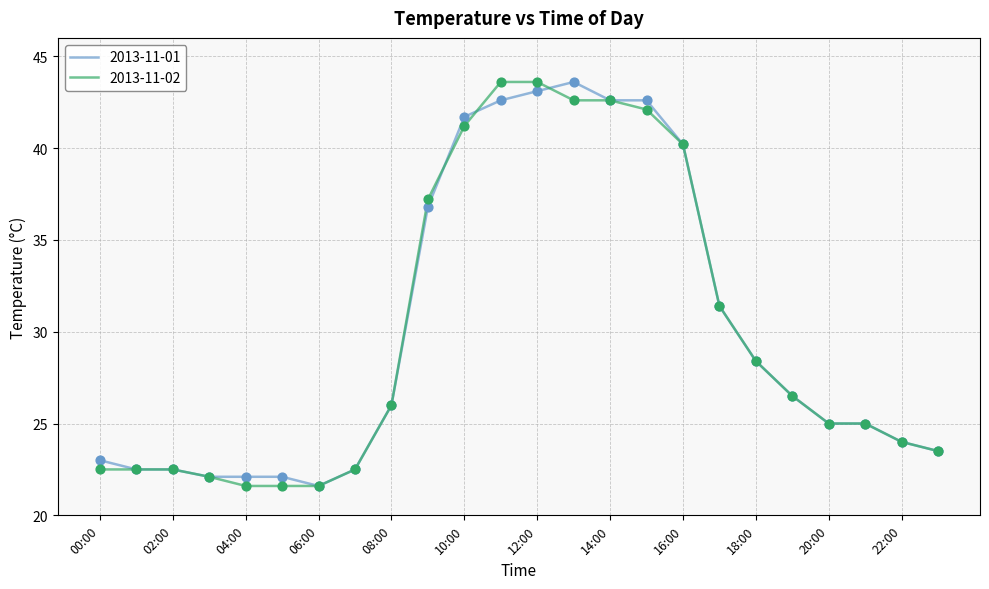

What is the minimum value shown in the chart?

21.6